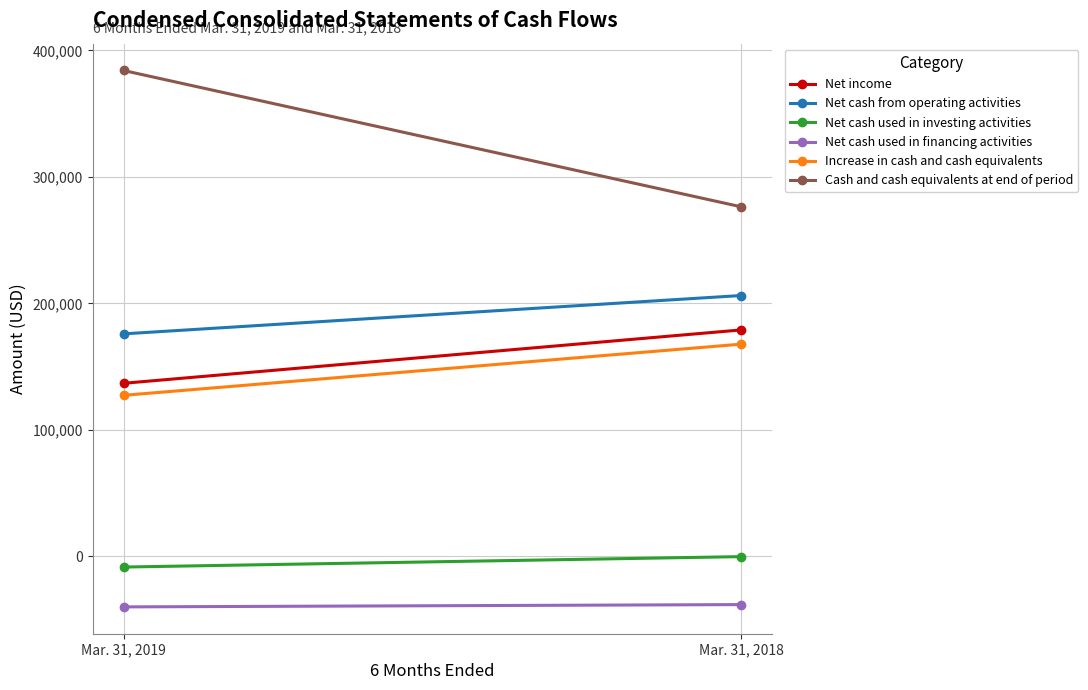

The Increase in cash and cash equivalents series shows 83569 at Mar. 31, 2019. True or false?

False